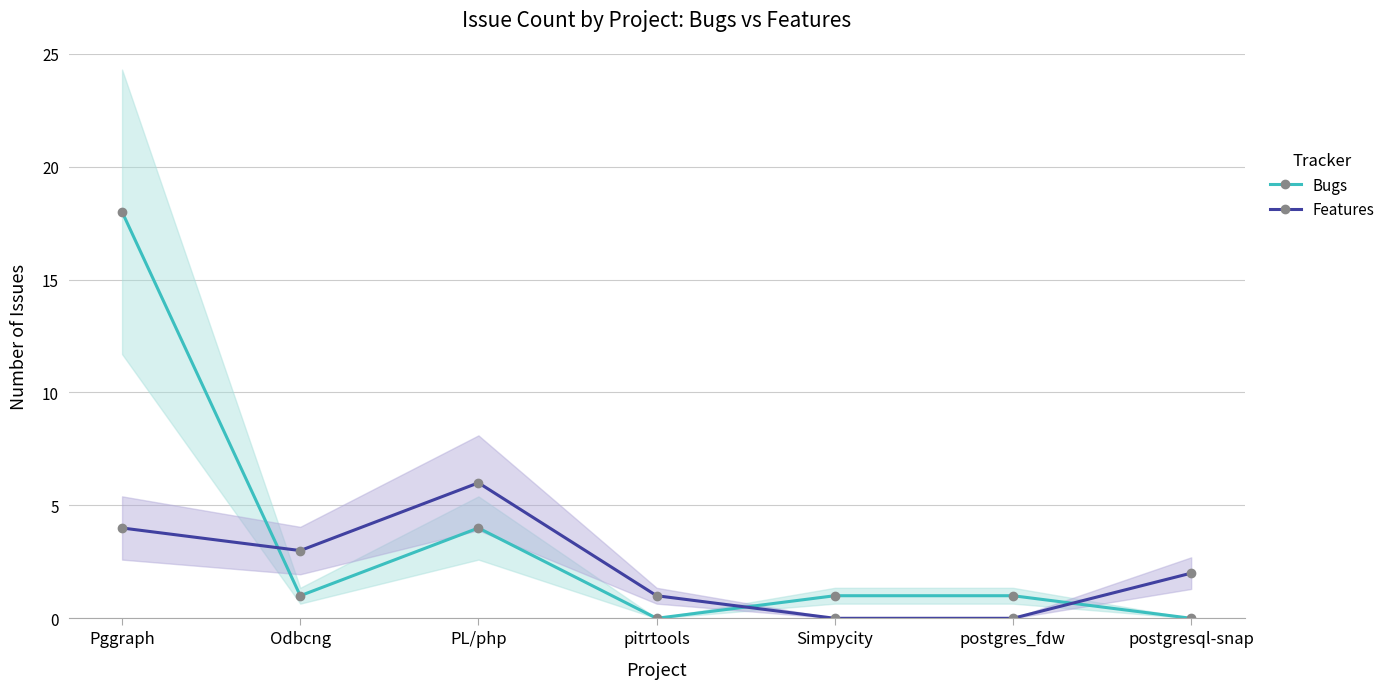

Reading left to right, extract all data points from this chart.

Bugs: 18	1	4	0	1	1	0
Features: 4	3	6	1	0	0	2